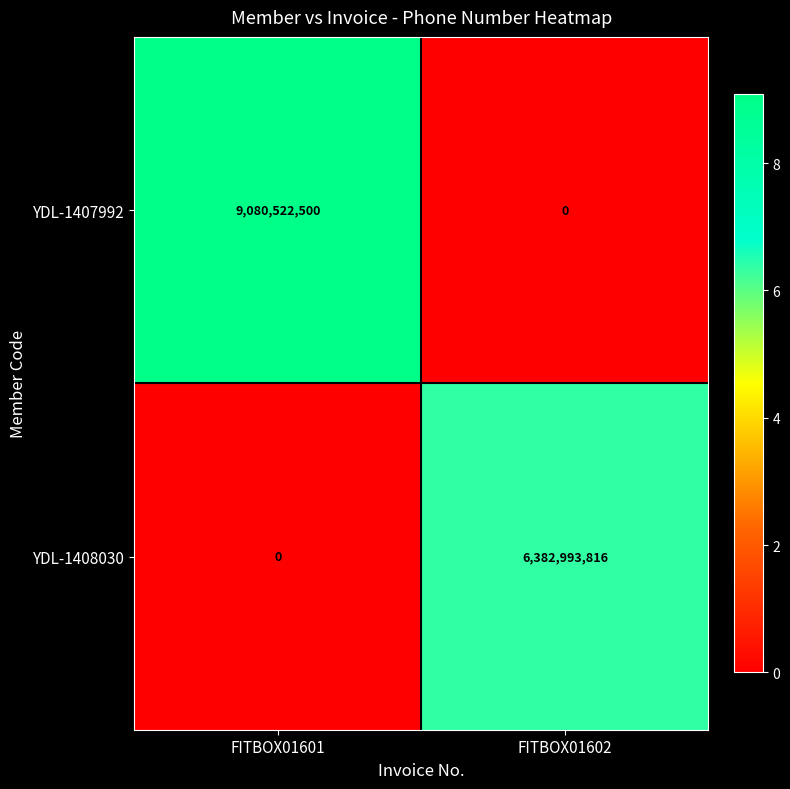

Which series has the largest range (max minus min)?

YDL-1407992